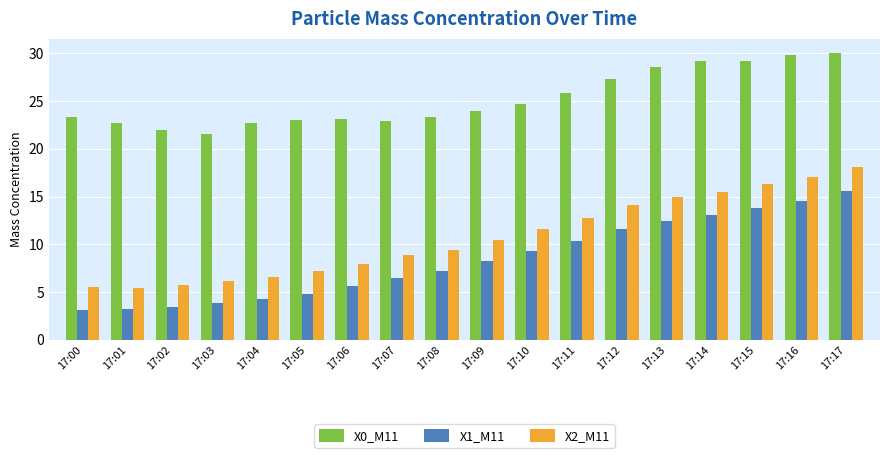

What is the sum of the X0_M11 values at 17:14 and 17:09?

53.1